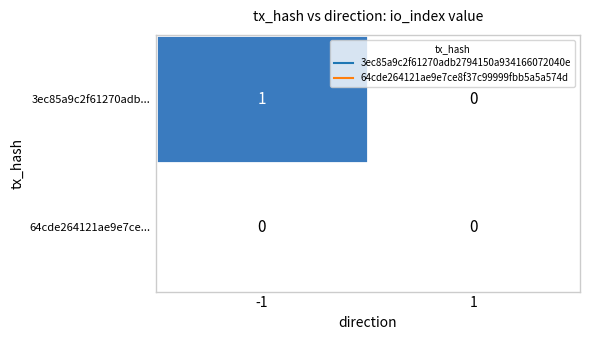

Count the number of data series in this chart.

2